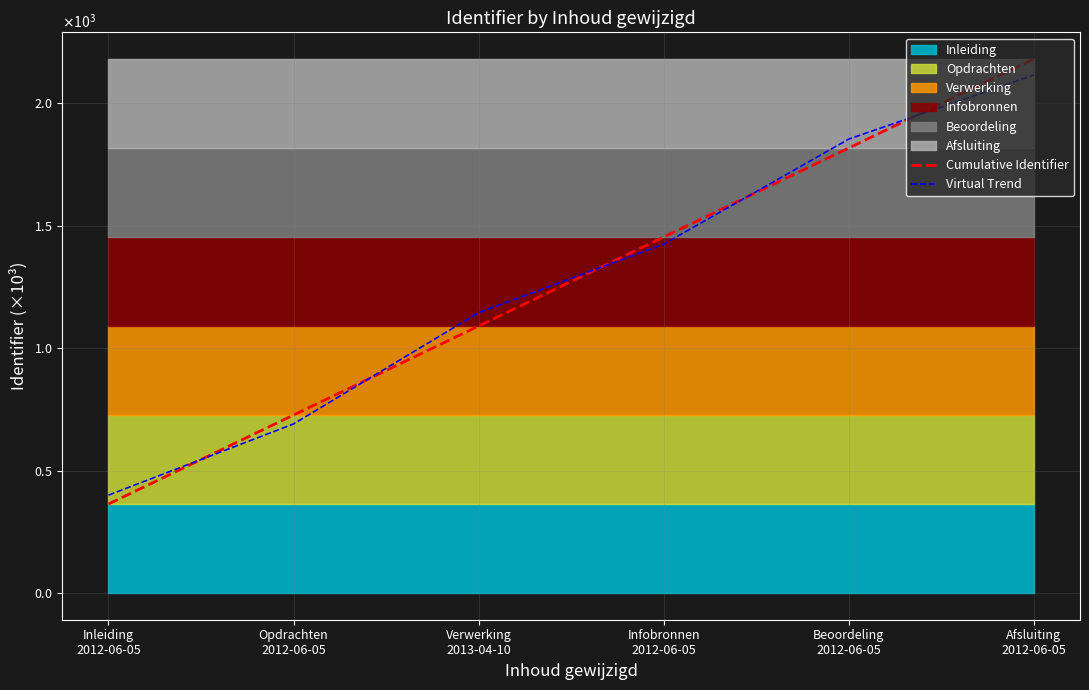

At which category is the sum across all series the highest?

Afsluiting
2012-06-05